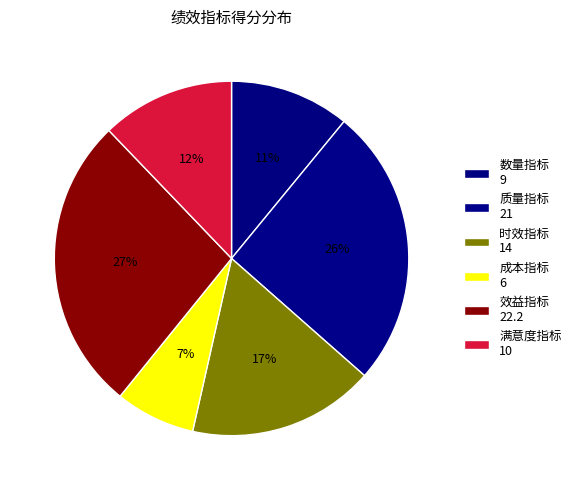

Count the number of slices in the pie.

6